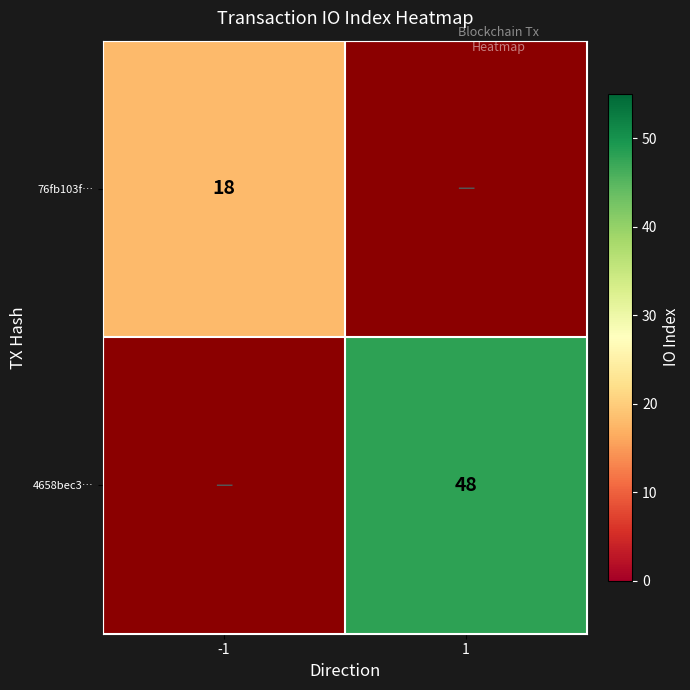

Is it true that 4658bec3… equals 48 at 1?

True